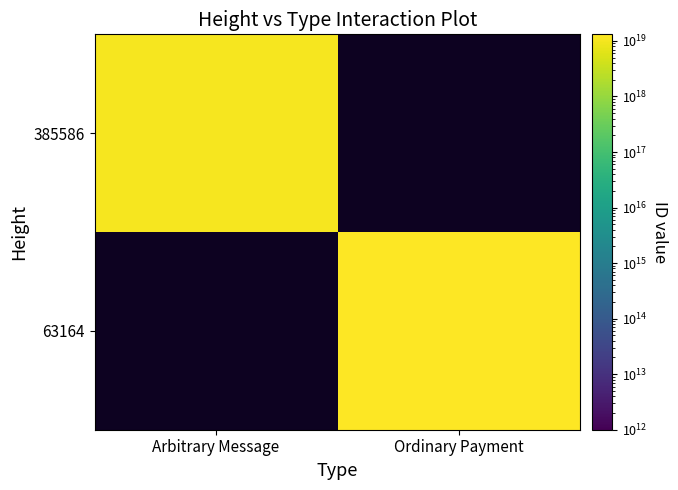

Rank the series by their maximum value, from highest to lowest.

63164, 385586